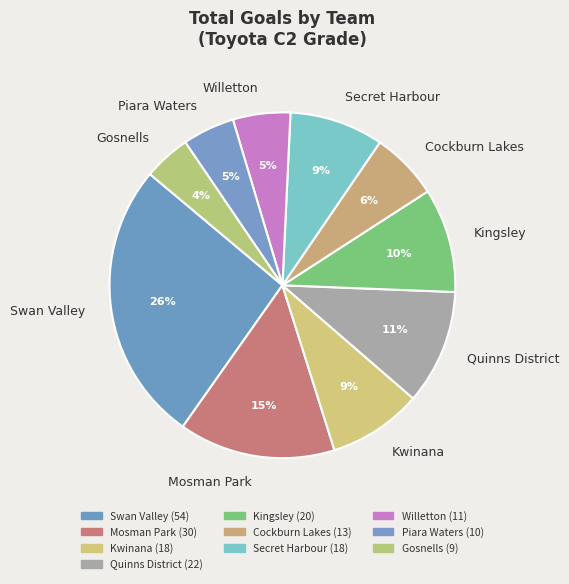

Is there a majority slice in this chart?

No